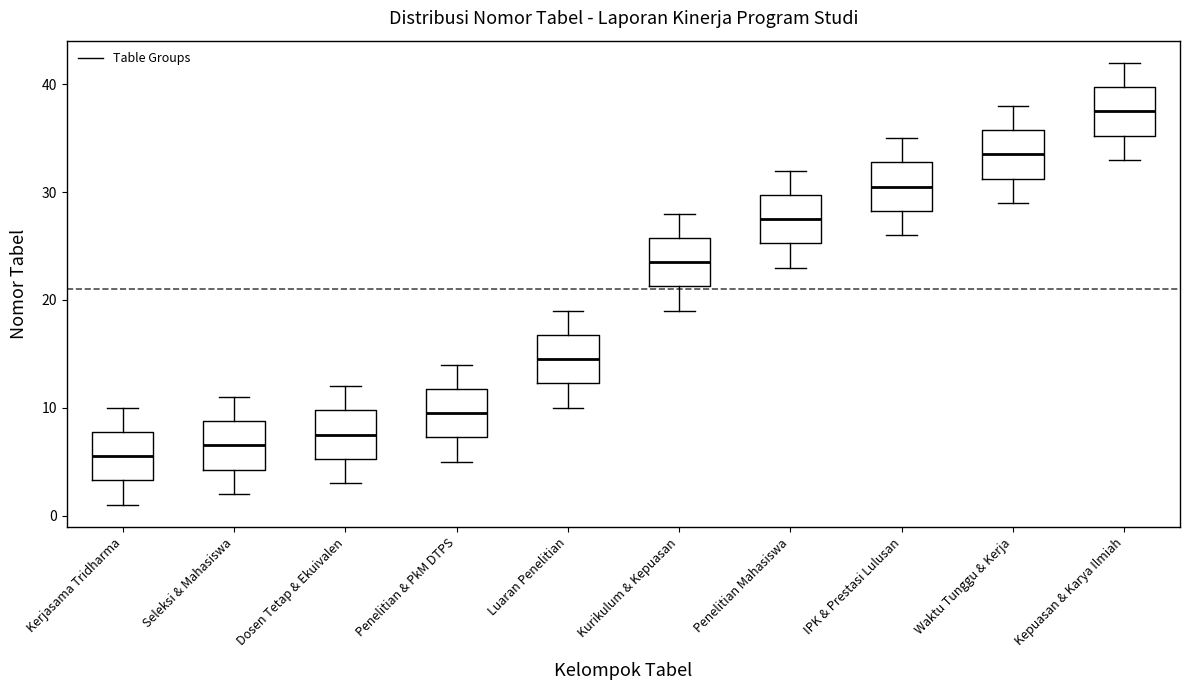

Reading left to right, read every box against the y-axis: the position of its median line, the range the box covers, and the ends of its whiskers. The values are not printed on the chart, so give them approximately, as read against the axis.

Kerjasama Tridharma: median 6, box 3 to 8, whiskers 1 to 10
Seleksi & Mahasiswa: median 7, box 4 to 9, whiskers 2 to 11
Dosen Tetap & Ekuivalen: median 8, box 5 to 10, whiskers 3 to 12
Penelitian & PkM DTPS: median 10, box 7 to 12, whiskers 5 to 14
Luaran Penelitian: median 15, box 12 to 17, whiskers 10 to 19
Kurikulum & Kepuasan: median 24, box 21 to 26, whiskers 19 to 28
Penelitian Mahasiswa: median 28, box 25 to 30, whiskers 23 to 32
IPK & Prestasi Lulusan: median 31, box 28 to 33, whiskers 26 to 35
Waktu Tunggu & Kerja: median 34, box 31 to 36, whiskers 29 to 38
Kepuasan & Karya Ilmiah: median 38, box 35 to 40, whiskers 33 to 42